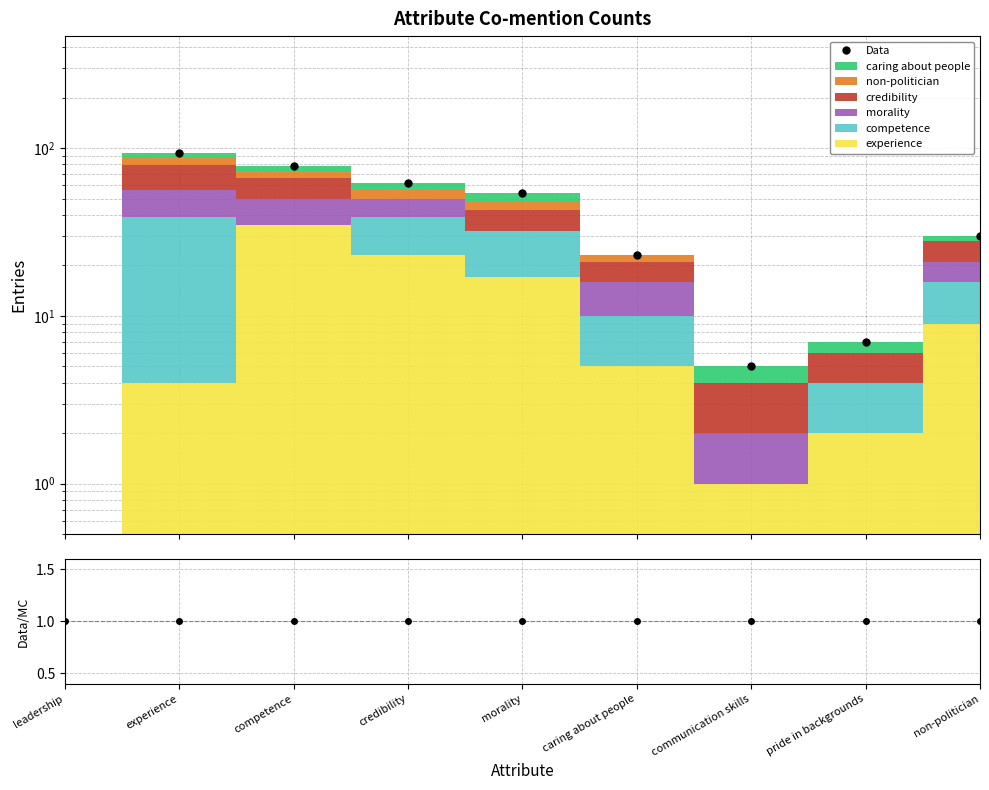

List the labels in order of value, largest first.

experience, competence, credibility, morality, non-politician, caring about people, pride in backgrounds, communication skills, leadership